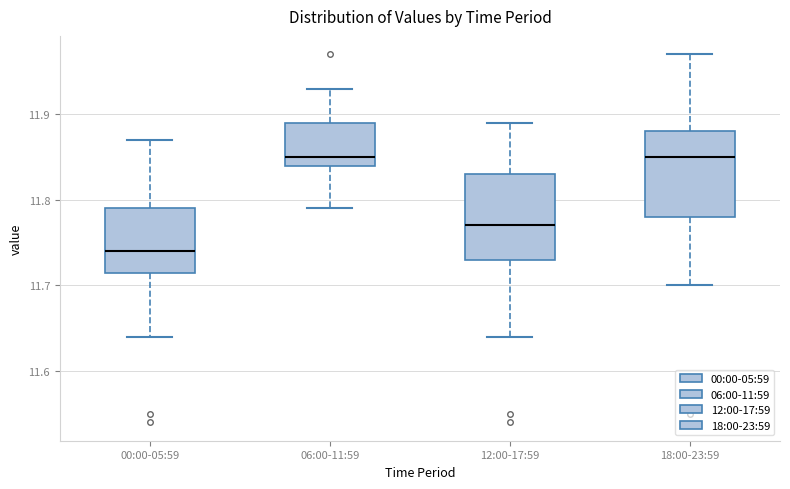

Reading left to right, read every box against the y-axis: the position of its median line, the range the box covers, and the ends of its whiskers. The values are not printed on the chart, so give them approximately, as read against the axis.

00:00-05:59: median 11.74, box 11.72 to 11.79, whiskers 11.64 to 11.87
06:00-11:59: median 11.85, box 11.84 to 11.89, whiskers 11.79 to 11.93
12:00-17:59: median 11.77, box 11.73 to 11.83, whiskers 11.64 to 11.89
18:00-23:59: median 11.85, box 11.78 to 11.88, whiskers 11.70 to 11.97